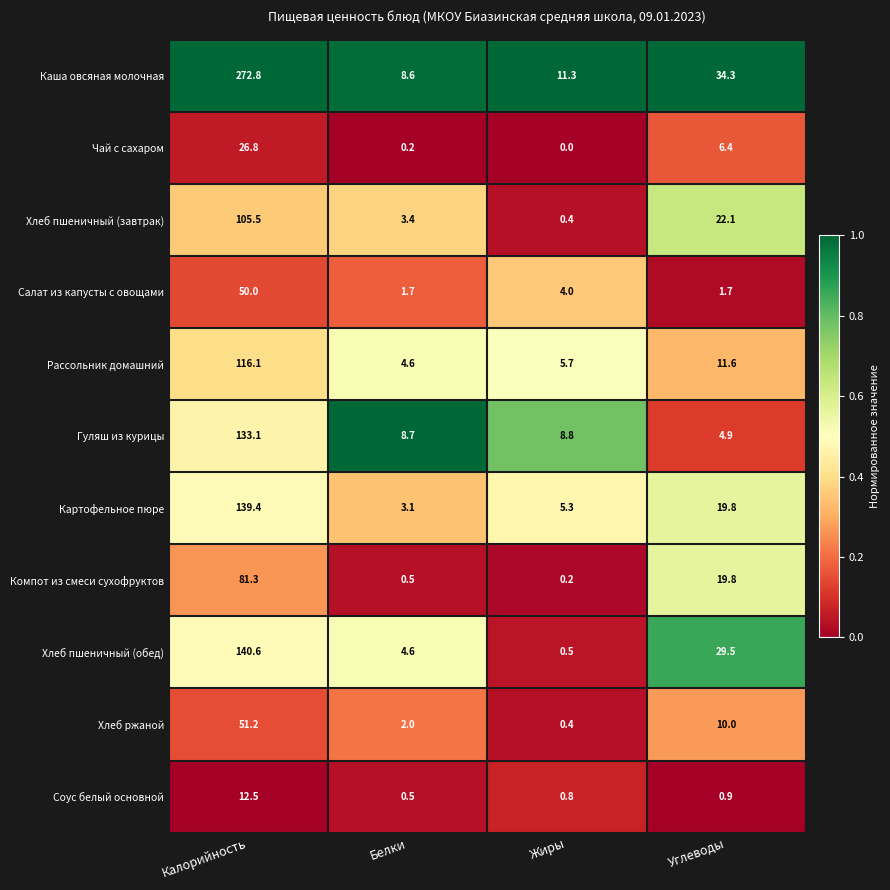

What is the maximum value shown in the chart?

272.8